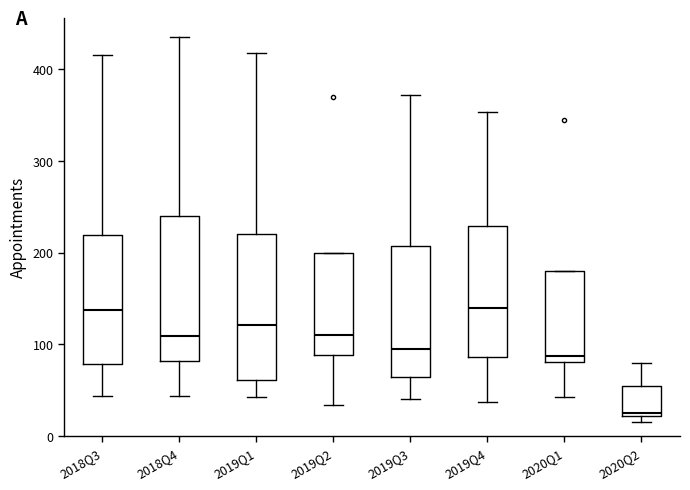

Where does the lower whisker of the box for 2019Q1 end on the y-axis? The values are not printed on the chart, so give them approximately, as read against the axis.

40